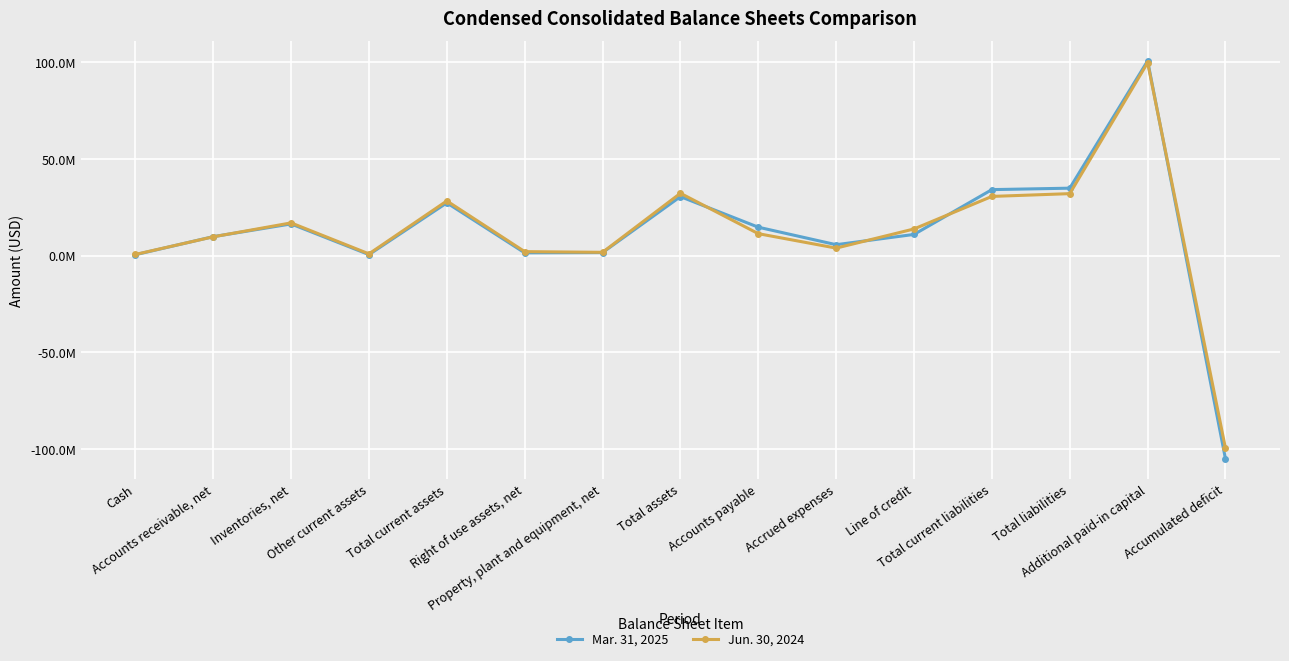

At which category does Jun. 30, 2024 reach its first local peak?

Inventories, net